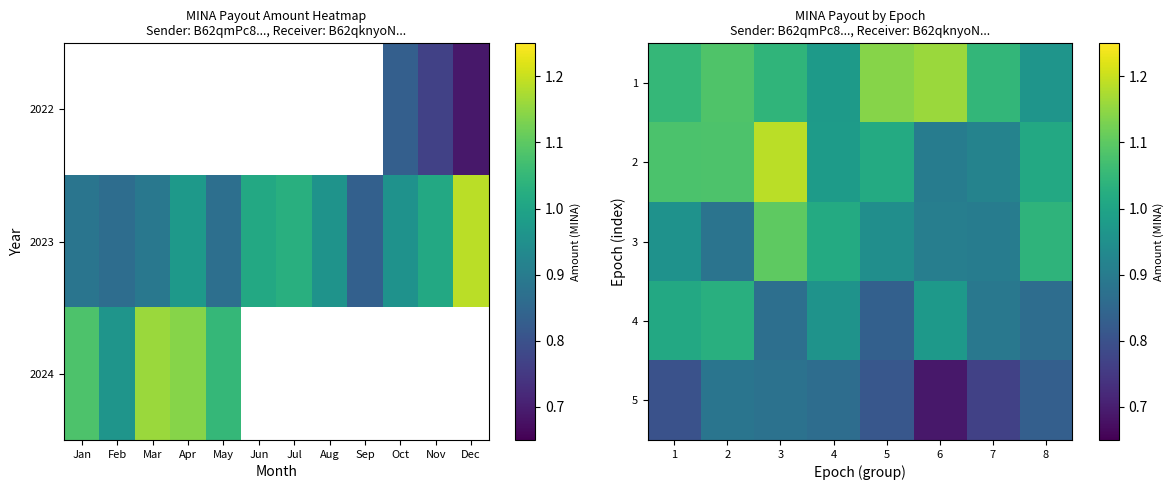

Reading right to left, extract all data points from this chart.

1: 8=1.0	7=1.0	6=1.2	5=1.1	4=1.0	3=1.0	2=1.1	1=1.0
2: 8=1.0	7=0.9	6=0.9	5=1.0	4=1.0	3=1.2	2=1.1	1=1.1
3: 8=1.0	7=0.9	6=0.9	5=0.9	4=1.0	3=1.1	2=0.9	1=1.0
4: 8=0.9	7=0.9	6=1.0	5=0.8	4=1.0	3=0.9	2=1.0	1=1.0
5: 8=0.8	7=0.8	6=0.7	5=0.8	4=0.9	3=0.9	2=0.9	1=0.8